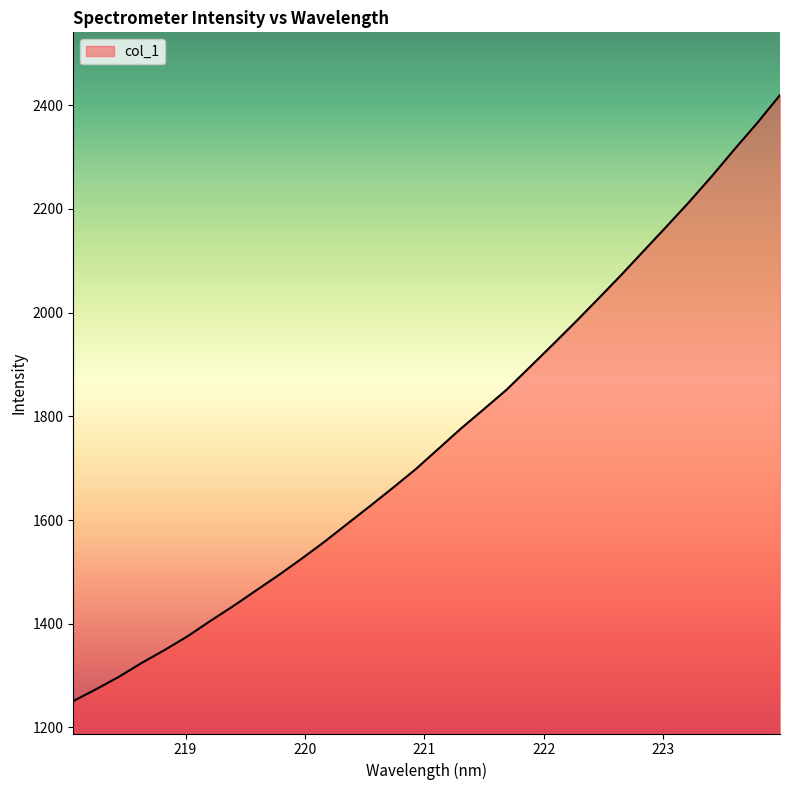

What is the difference between the maximum and minimum values?

1168.9